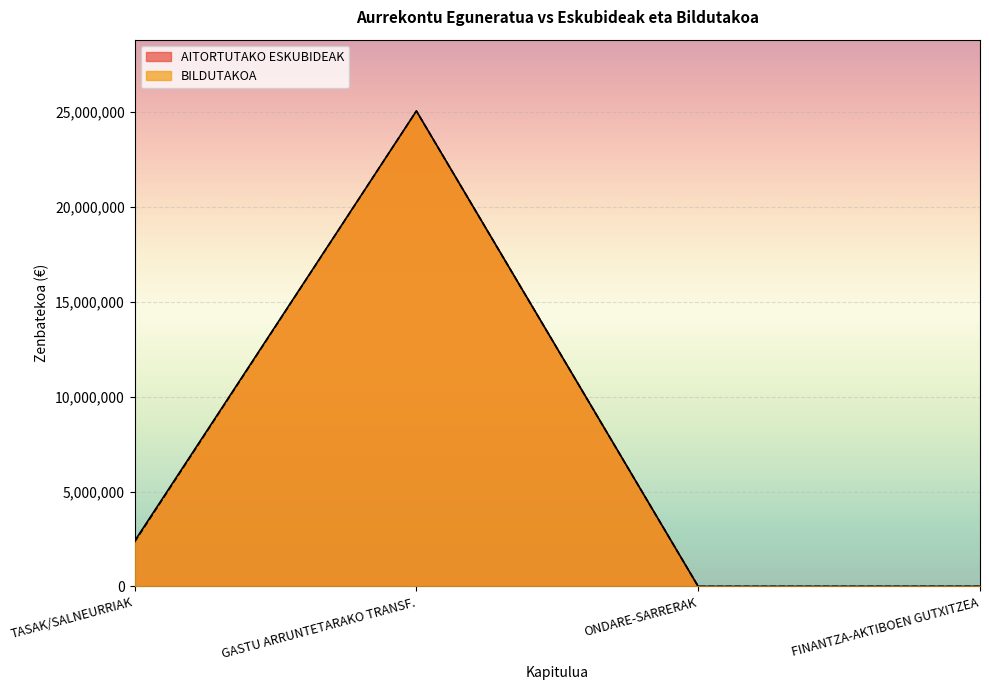

At which category does AITORTUTAKO ESKUBIDEAK reach its first local peak?

GASTU ARRUNTETARAKO TRANSF.